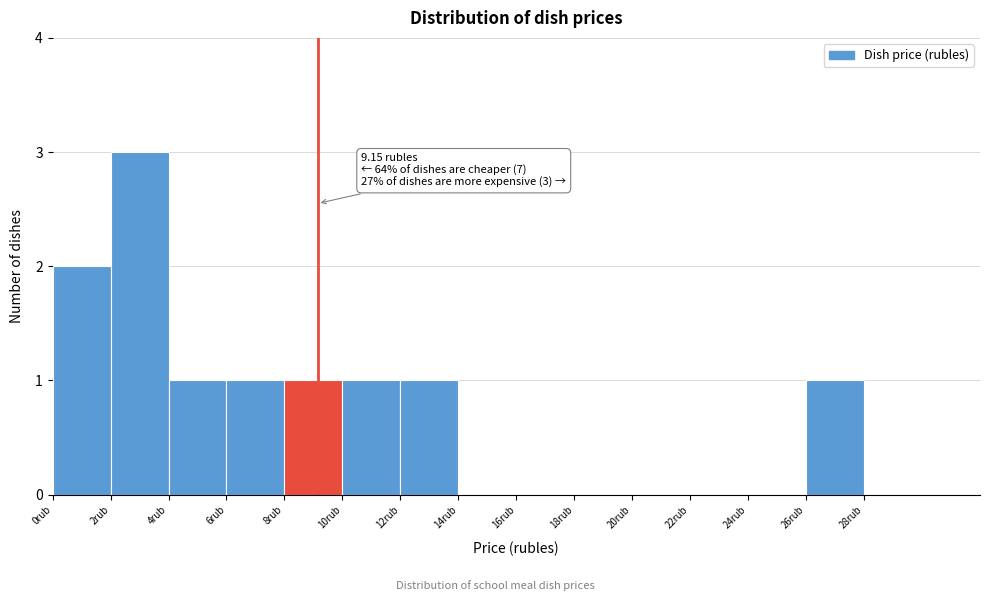

Which range on the x-axis has the tallest bar?

2 to 4